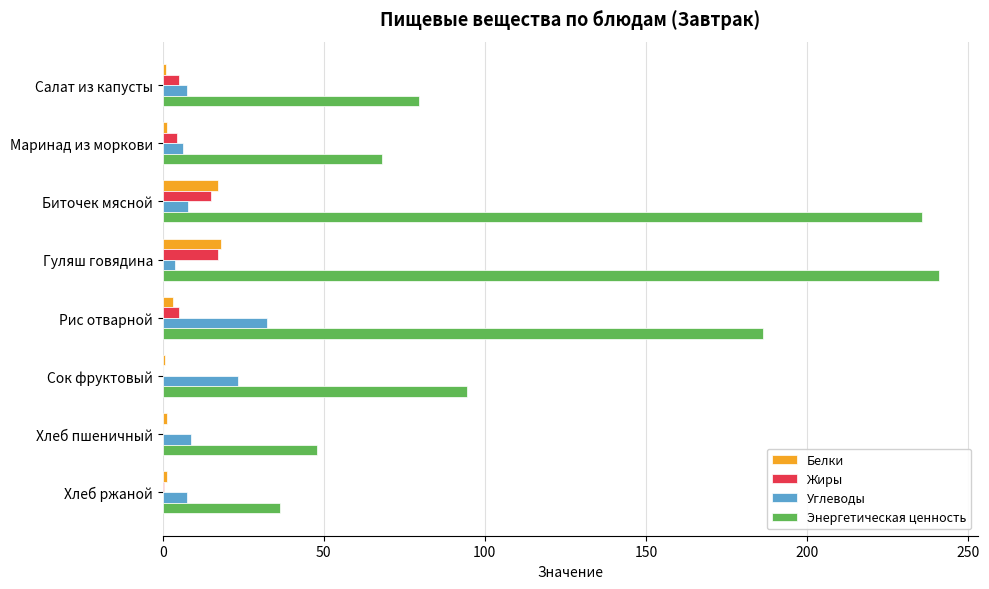

Which series changed the most between Гуляш говядина and Хлеб пшеничный?

Энергетическая ценность